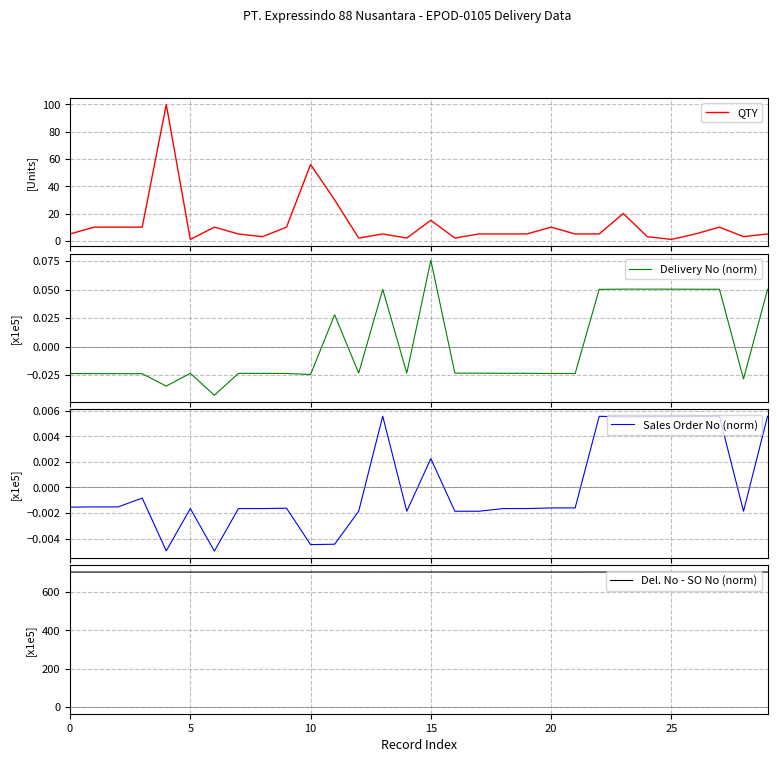

At 26, list the series in order from smallest to largest.

Sales Order No (norm), Delivery No (norm), QTY, Del. No - SO No (norm)